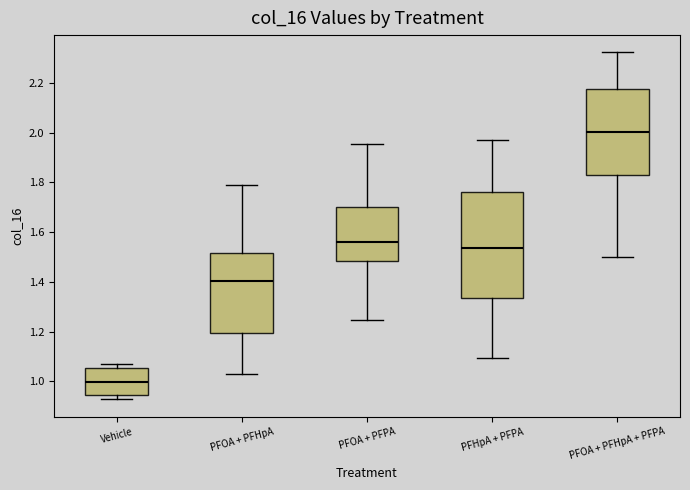

Which box has the lowest median line?

Vehicle